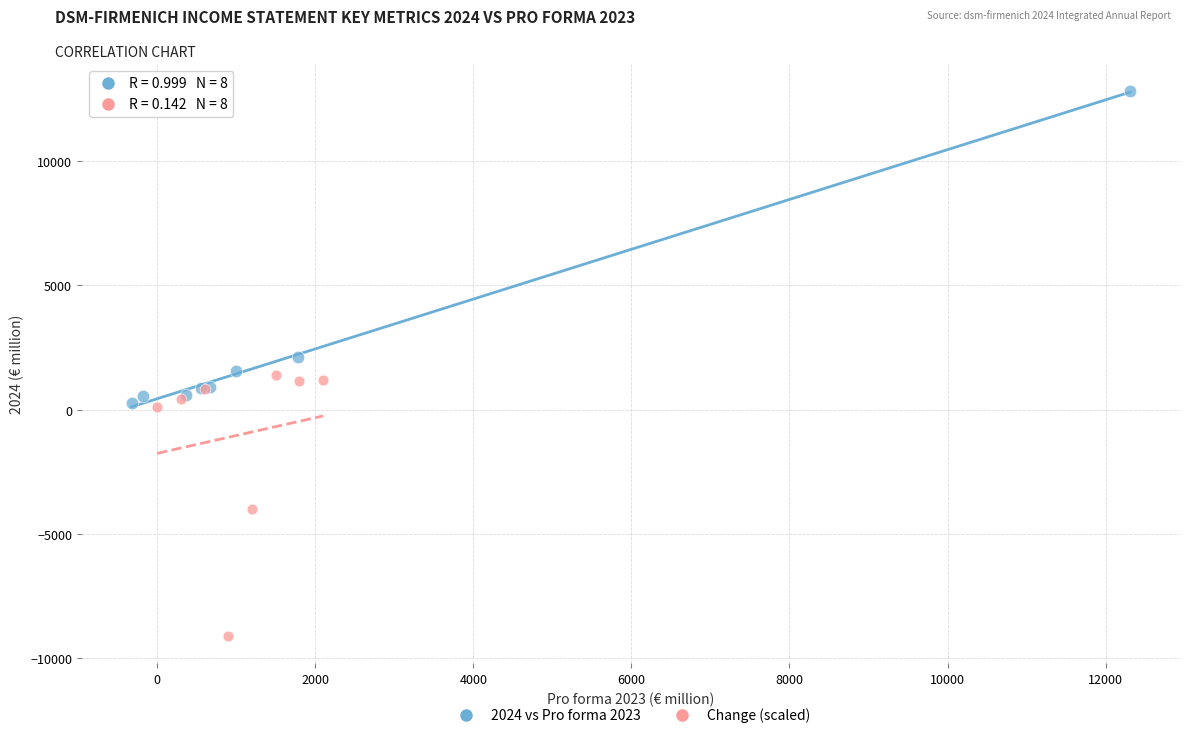

Which series contains the highest Y value?

2024 vs Pro forma 2023